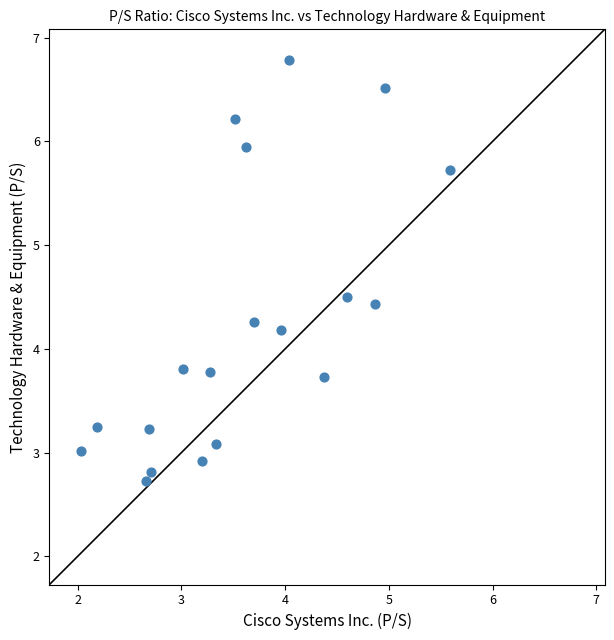

What is the range of X values (max minus min)?

3.6